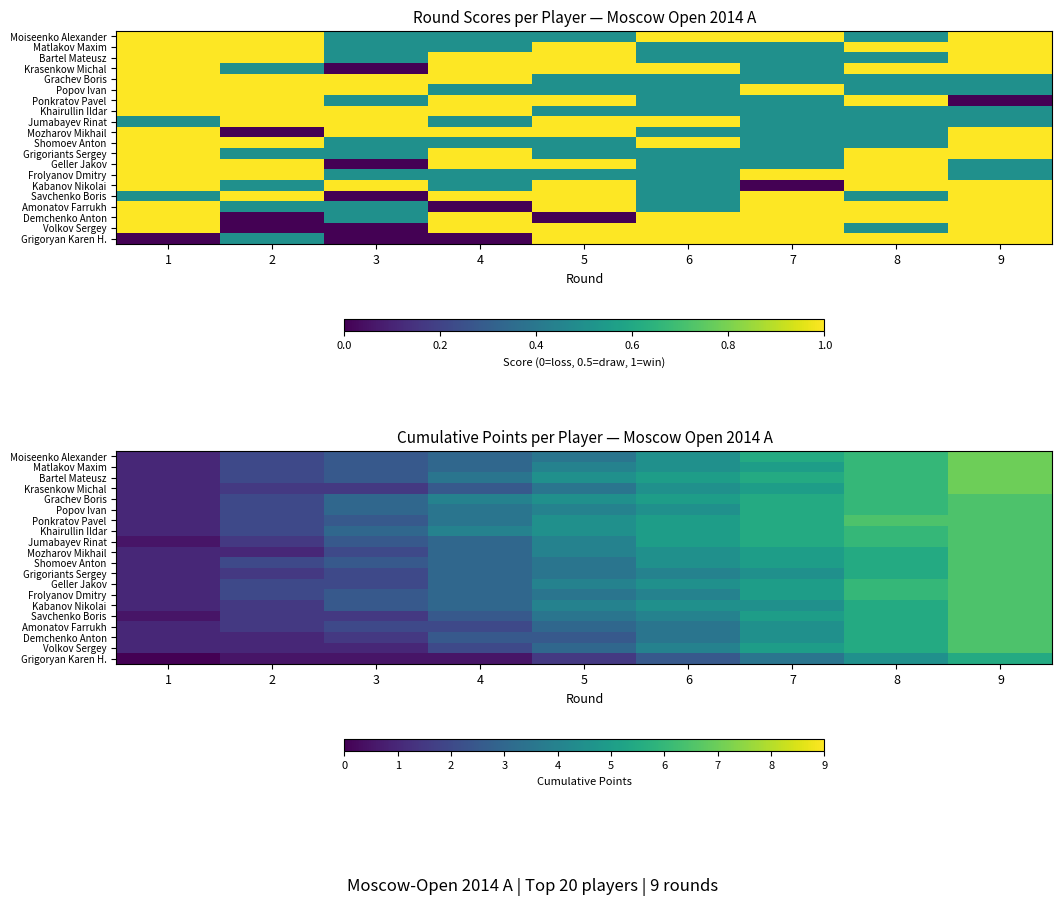

At how many categories does at least one series exceed 6?

2